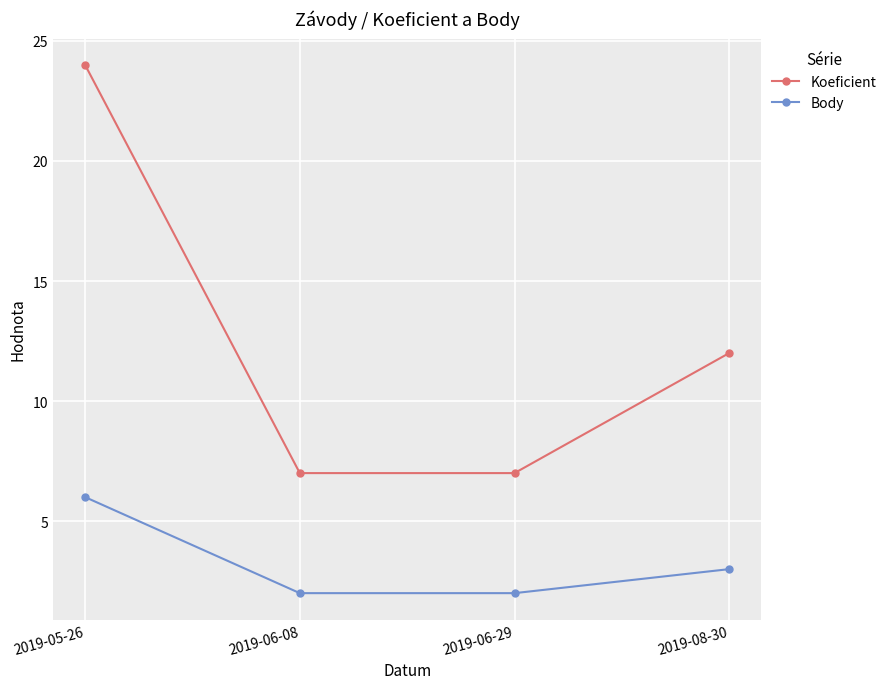

At which category is the sum across all series the highest?

2019-05-26